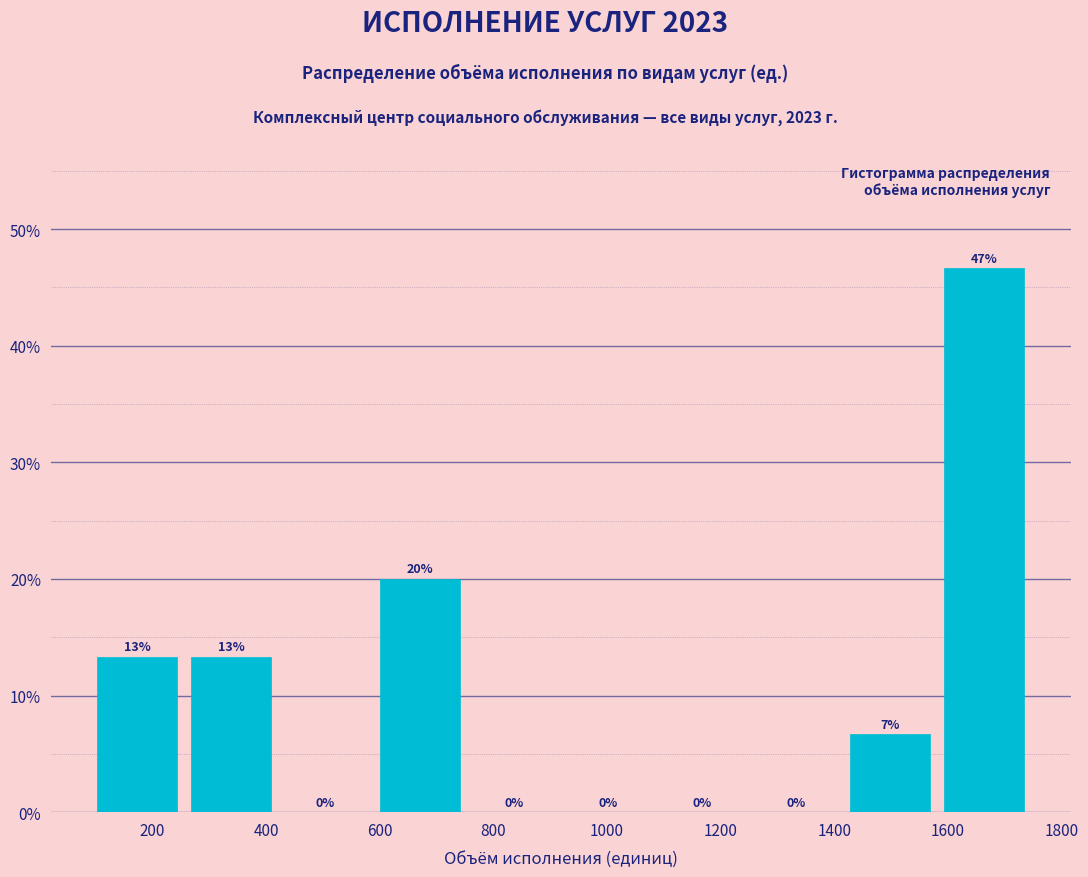

Which range on the x-axis has the tallest bar?

1580 to 1740